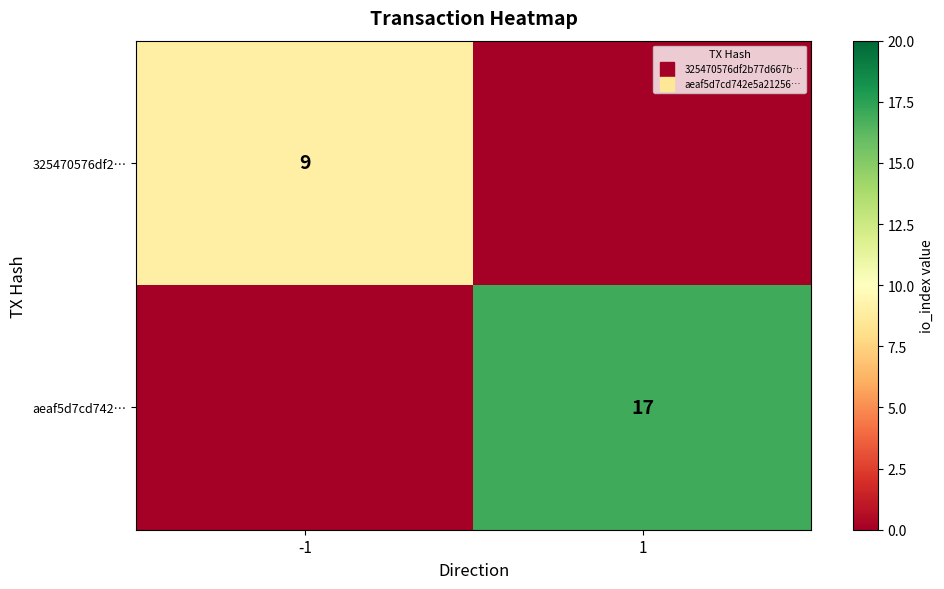

The value of 325470576df2… at 1 is 0. True or false?

True